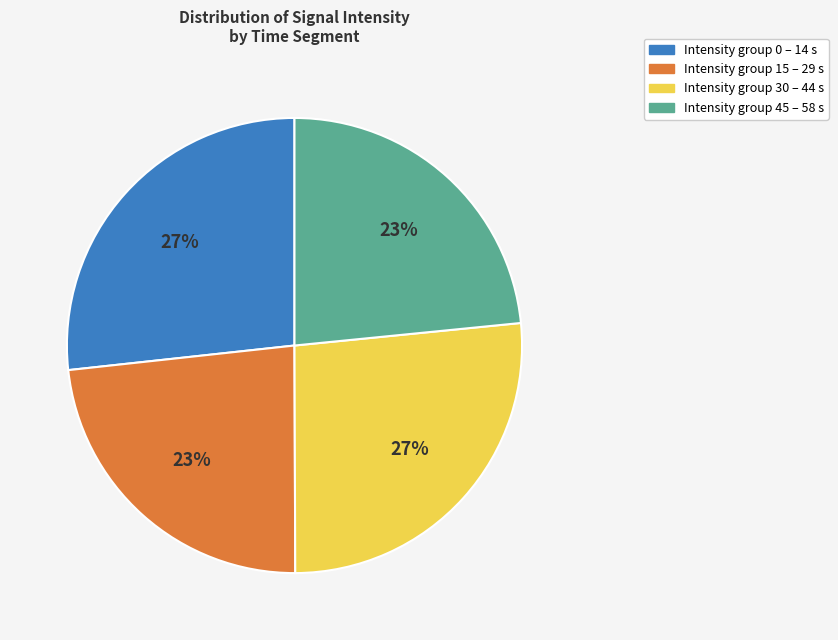

Is there a majority slice in this chart?

No